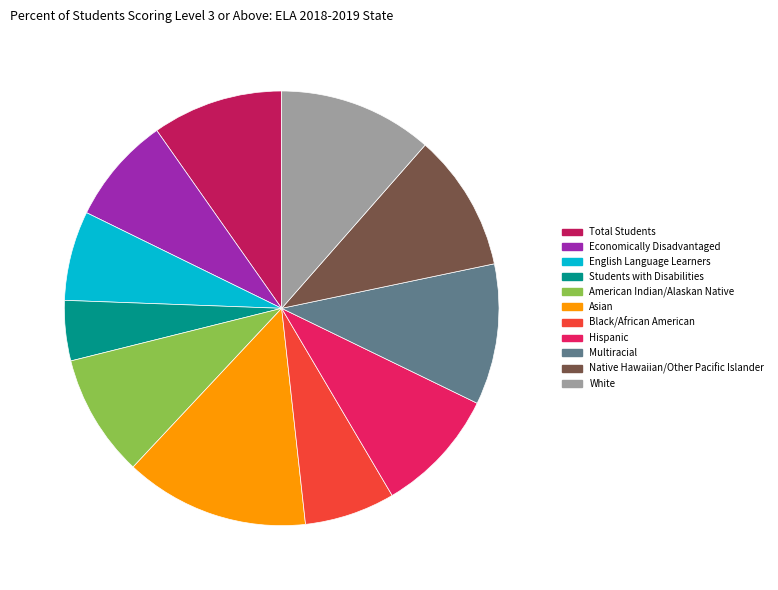

What percentage is the English Language Learners slice, to the nearest percent?

7%